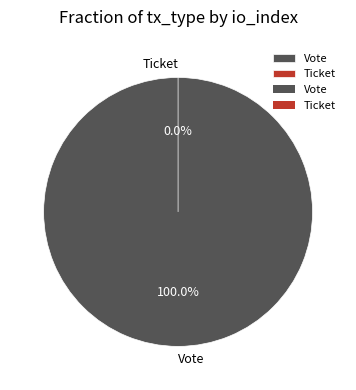

To the nearest percent, what is the difference between the Ticket and Vote slice percentages?

100%